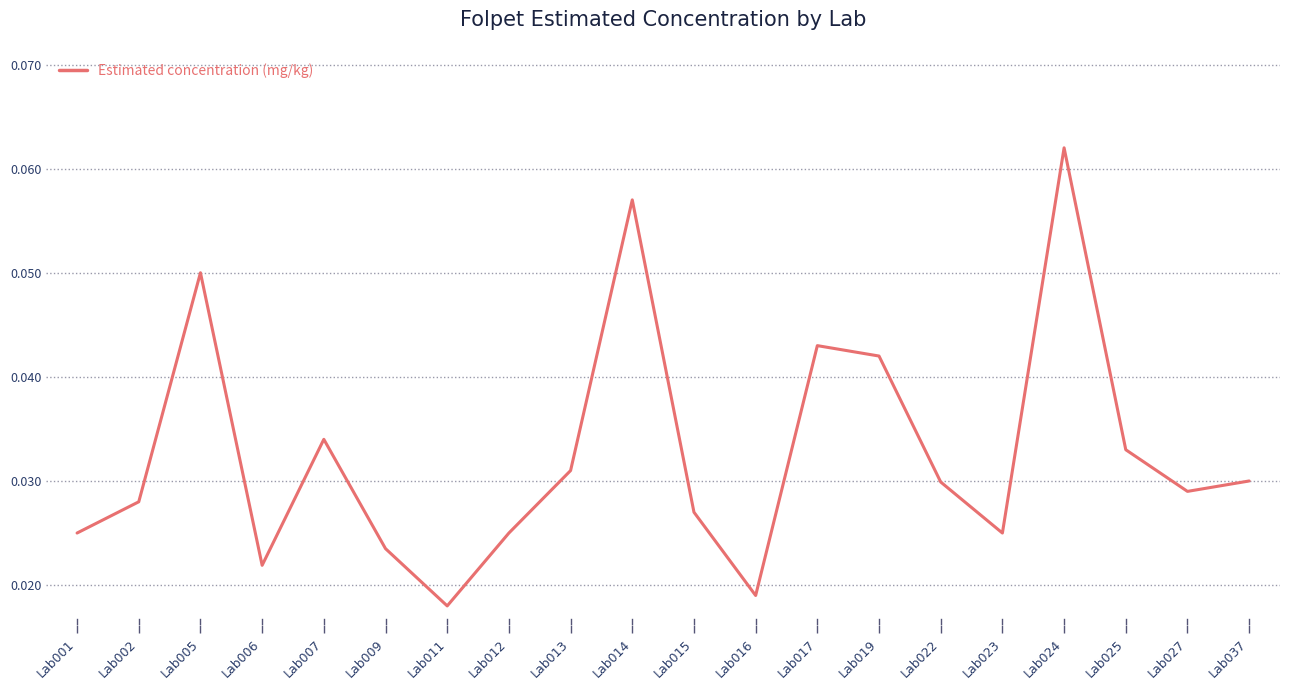

How many distinct data groups are displayed?

1